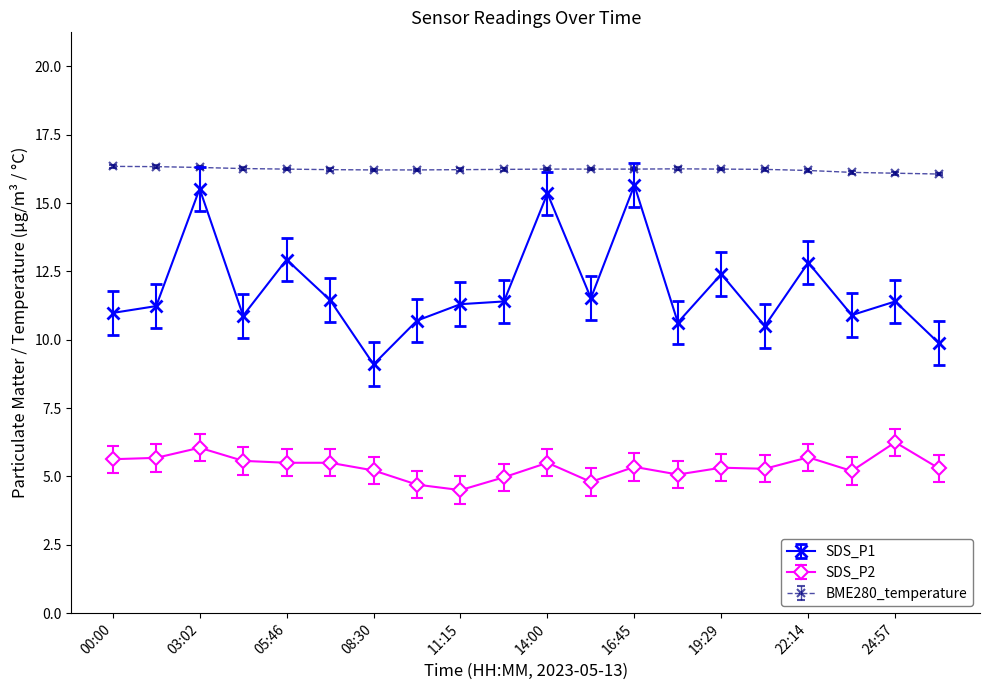

True or false: BME280_temperature and SDS_P1 intersect in this chart.

False